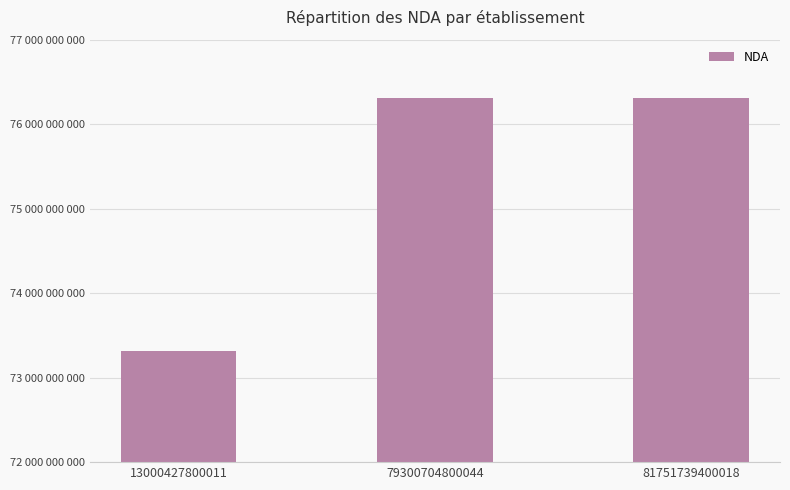

True or false: the data shows 76310849231 at 81751739400018.

True